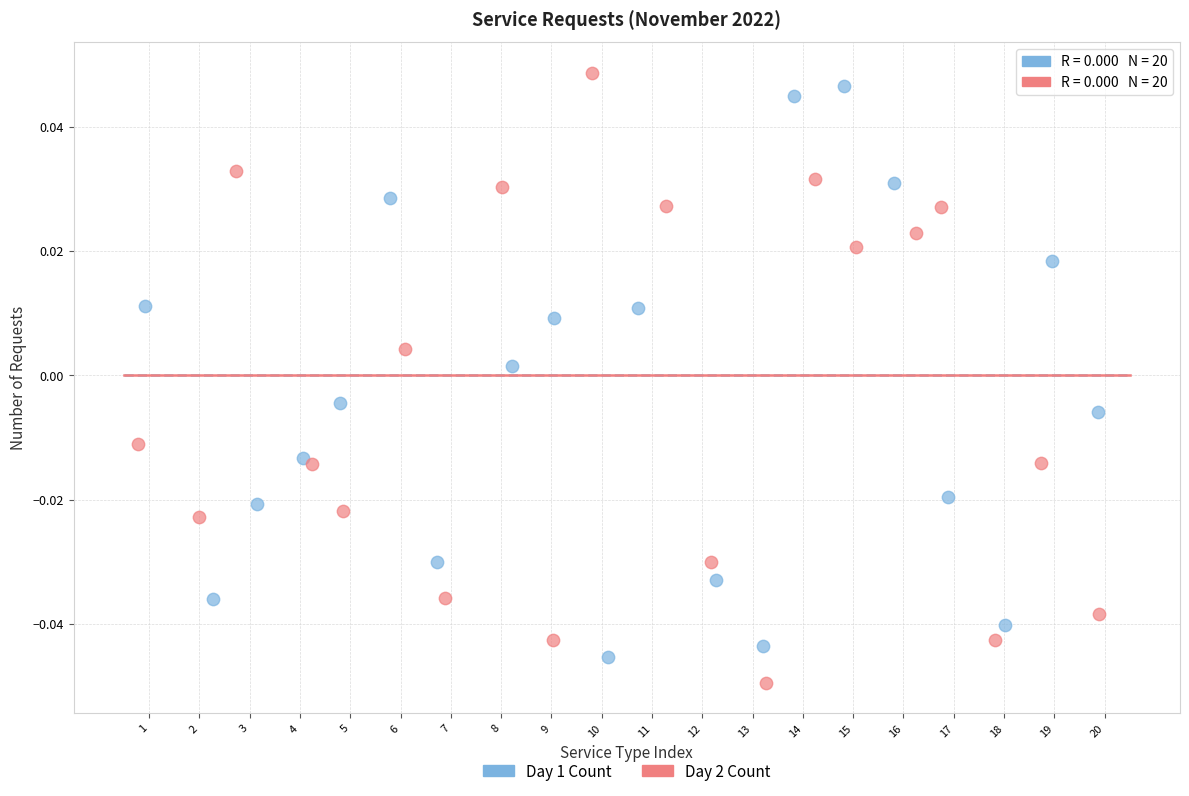

What are all the series names shown in the legend?

Day 1 Count, Day 2 Count